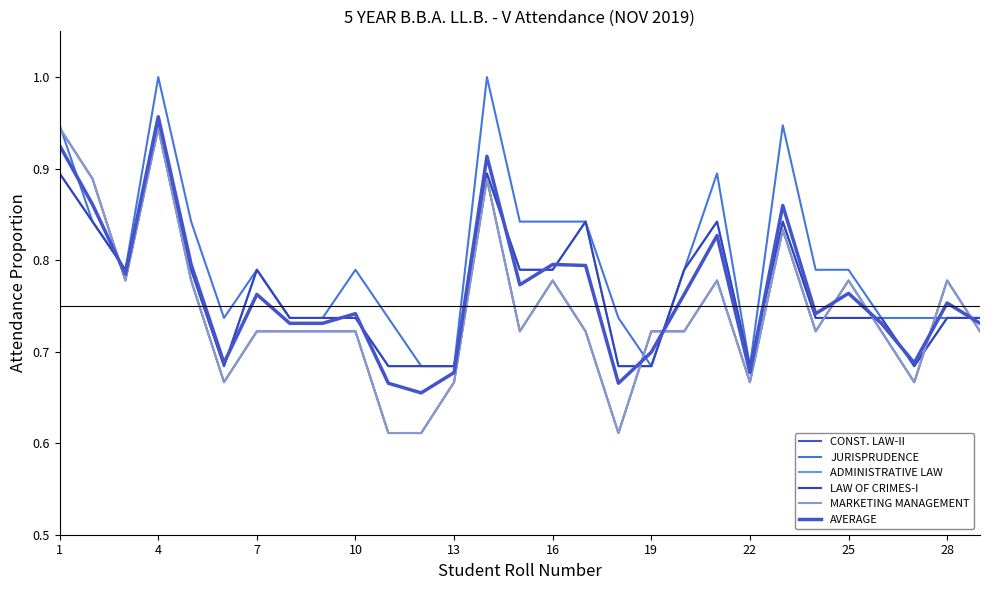

Reading right to left, transcribe all the data shown in this chart.

CONST. LAW-II: 0.7	0.8	0.7	0.7	0.8	0.7	0.8	0.7	0.8	0.7	0.7	0.6	0.7	0.8	0.7	0.9	0.7	0.6	0.6	0.7	0.7	0.7	0.7	0.7	0.8	0.9	0.8	0.9	0.9
JURISPRUDENCE: 0.7	0.7	0.7	0.7	0.8	0.8	0.9	0.7	0.9	0.8	0.7	0.7	0.8	0.8	0.8	1.0	0.7	0.7	0.7	0.8	0.7	0.7	0.8	0.7	0.8	1.0	0.8	0.8	0.9
ADMINISTRATIVE LAW: 0.7	0.7	0.7	0.7	0.7	0.7	0.8	0.7	0.8	0.8	0.7	0.7	0.8	0.8	0.8	0.9	0.7	0.7	0.7	0.7	0.7	0.7	0.8	0.7	0.8	0.9	0.8	0.8	0.9
LAW OF CRIMES-I: 0.7	0.7	0.7	0.7	0.7	0.7	0.8	0.7	0.8	0.8	0.7	0.7	0.8	0.8	0.8	0.9	0.7	0.7	0.7	0.7	0.7	0.7	0.8	0.7	0.8	0.9	0.8	0.8	0.9
MARKETING MANAGEMENT: 0.7	0.8	0.7	0.7	0.8	0.7	0.8	0.7	0.8	0.7	0.7	0.6	0.7	0.8	0.7	0.9	0.7	0.6	0.6	0.7	0.7	0.7	0.7	0.7	0.8	0.9	0.8	0.9	0.9
AVERAGE: 0.7	0.8	0.7	0.7	0.8	0.7	0.9	0.7	0.8	0.8	0.7	0.7	0.8	0.8	0.8	0.9	0.7	0.7	0.7	0.7	0.7	0.7	0.8	0.7	0.8	1.0	0.8	0.9	0.9